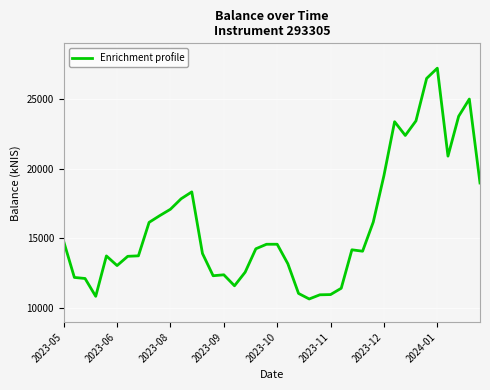

What is the maximum value shown in the chart?

27216.4